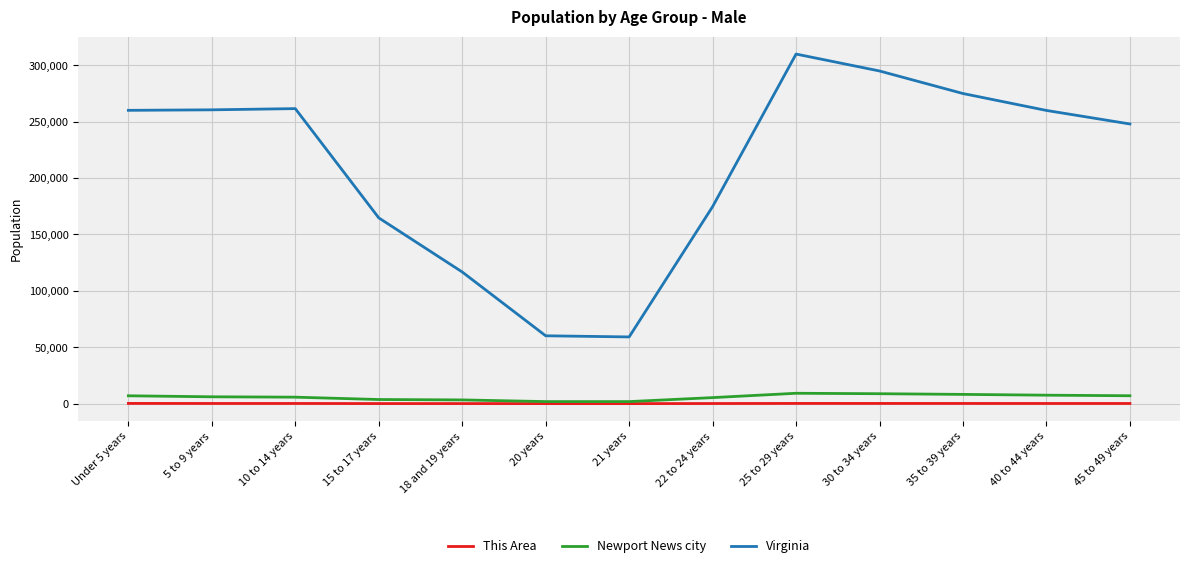

Does the chart display data point markers on the line(s)?

No